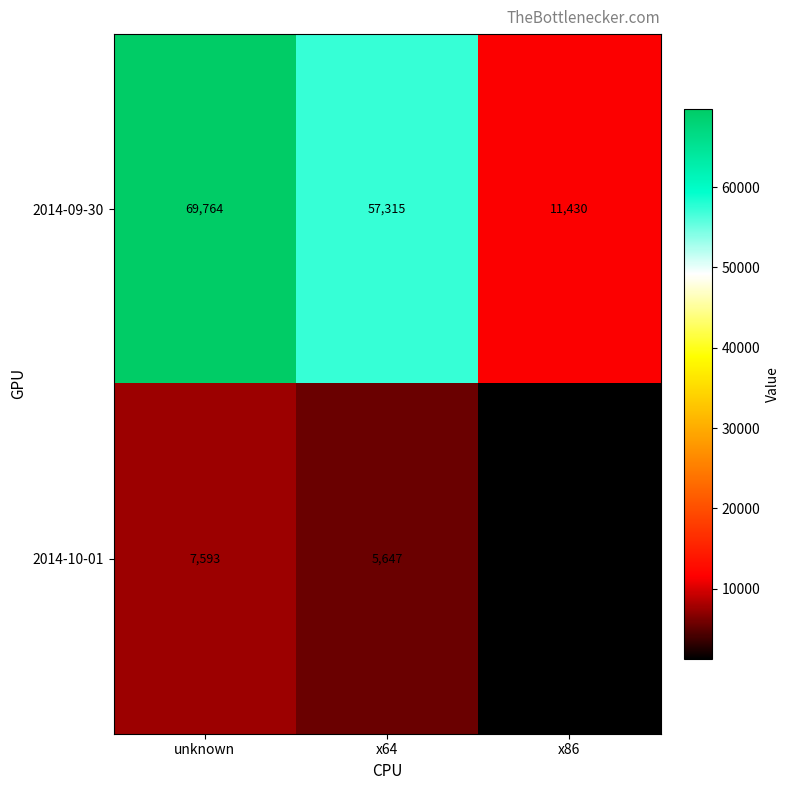

Reading right to left, transcribe all the data shown in this chart.

2014-09-30: x86=11430	x64=57315	unknown=69764
2014-10-01: x86=1245	x64=5647	unknown=7593